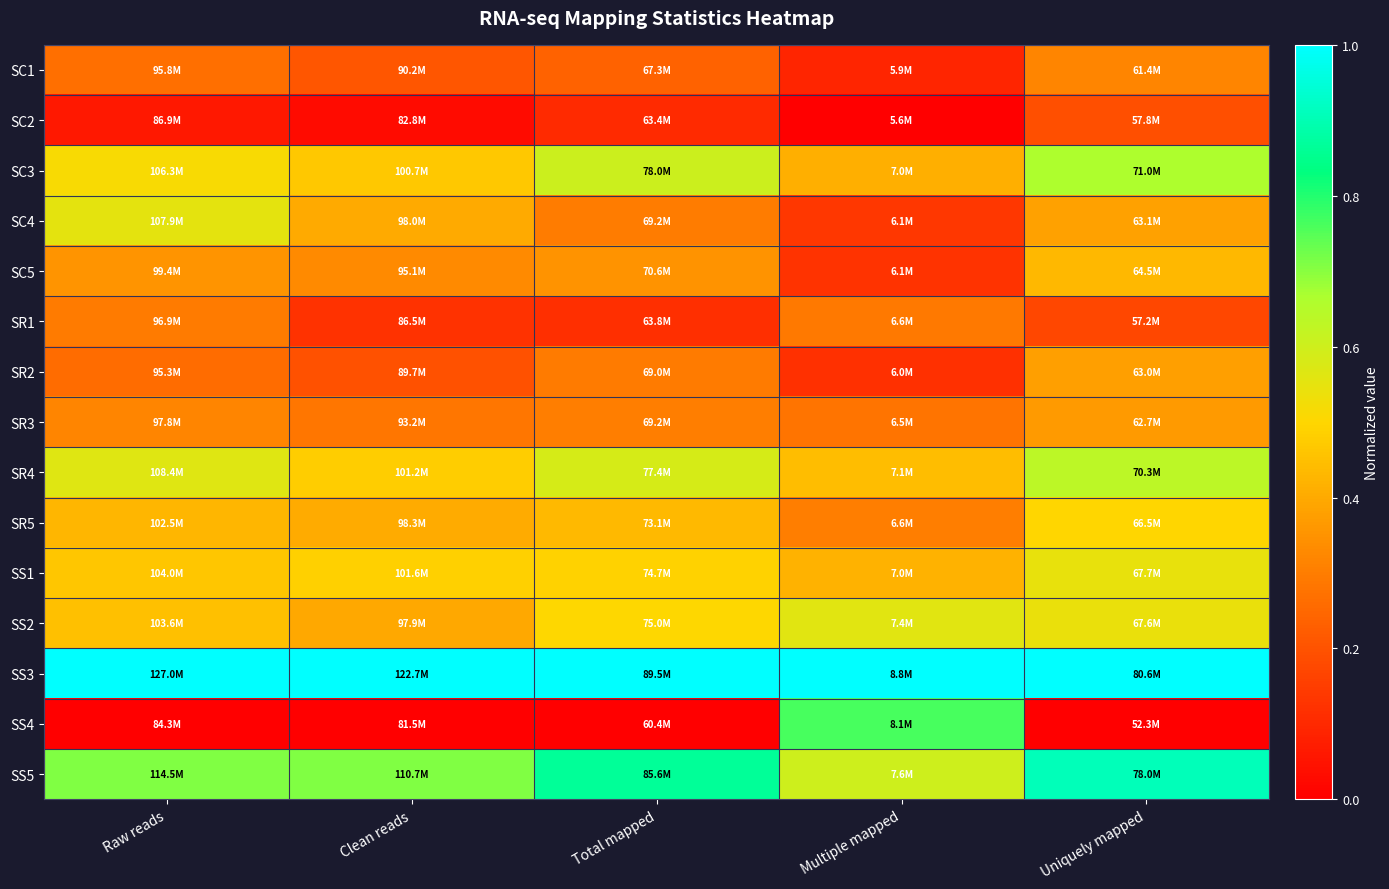

Reading right to left, transcribe all the data shown in this chart.

SC1: Uniquely mapped=0.3	Multiple mapped=0.1	Total mapped=0.2	Clean reads=0.2	Raw reads=0.3
SC2: Uniquely mapped=0.2	Multiple mapped=0.0	Total mapped=0.1	Clean reads=0.0	Raw reads=0.1
SC3: Uniquely mapped=0.7	Multiple mapped=0.4	Total mapped=0.6	Clean reads=0.5	Raw reads=0.5
SC4: Uniquely mapped=0.4	Multiple mapped=0.1	Total mapped=0.3	Clean reads=0.4	Raw reads=0.6
SC5: Uniquely mapped=0.4	Multiple mapped=0.1	Total mapped=0.3	Clean reads=0.3	Raw reads=0.4
SR1: Uniquely mapped=0.2	Multiple mapped=0.3	Total mapped=0.1	Clean reads=0.1	Raw reads=0.3
SR2: Uniquely mapped=0.4	Multiple mapped=0.1	Total mapped=0.3	Clean reads=0.2	Raw reads=0.3
SR3: Uniquely mapped=0.4	Multiple mapped=0.3	Total mapped=0.3	Clean reads=0.3	Raw reads=0.3
SR4: Uniquely mapped=0.6	Multiple mapped=0.4	Total mapped=0.6	Clean reads=0.5	Raw reads=0.6
SR5: Uniquely mapped=0.5	Multiple mapped=0.3	Total mapped=0.4	Clean reads=0.4	Raw reads=0.4
SS1: Uniquely mapped=0.5	Multiple mapped=0.4	Total mapped=0.5	Clean reads=0.5	Raw reads=0.5
SS2: Uniquely mapped=0.5	Multiple mapped=0.6	Total mapped=0.5	Clean reads=0.4	Raw reads=0.5
SS3: Uniquely mapped=1.0	Multiple mapped=1.0	Total mapped=1.0	Clean reads=1.0	Raw reads=1.0
SS4: Uniquely mapped=0.0	Multiple mapped=0.8	Total mapped=0.0	Clean reads=0.0	Raw reads=0.0
SS5: Uniquely mapped=0.9	Multiple mapped=0.6	Total mapped=0.9	Clean reads=0.7	Raw reads=0.7